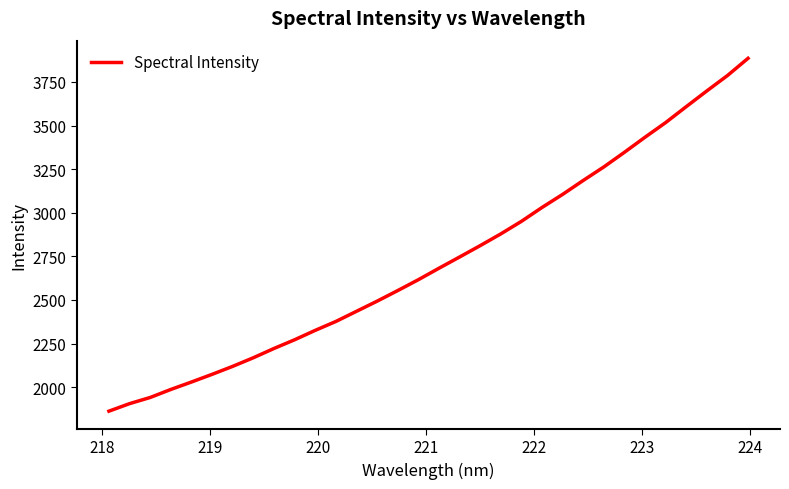

What is the maximum value shown in the chart?

3885.2